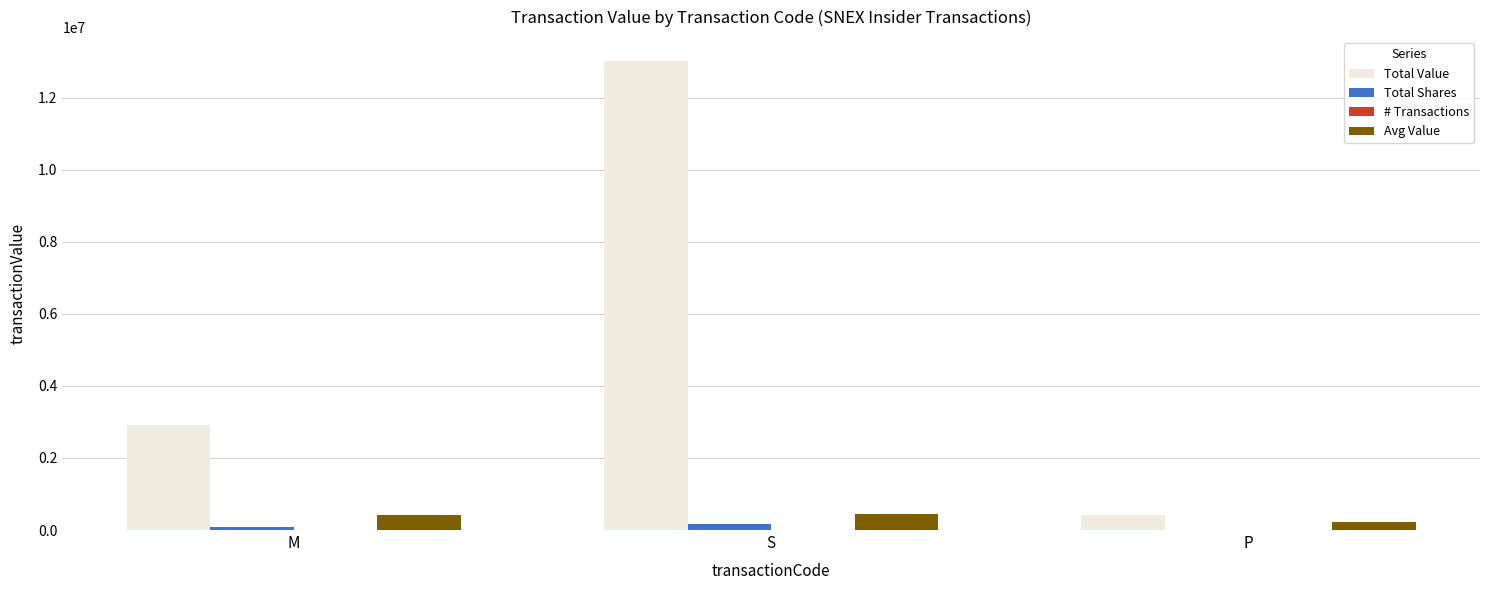

The value of Total Value at P is 423374.0. True or false?

True